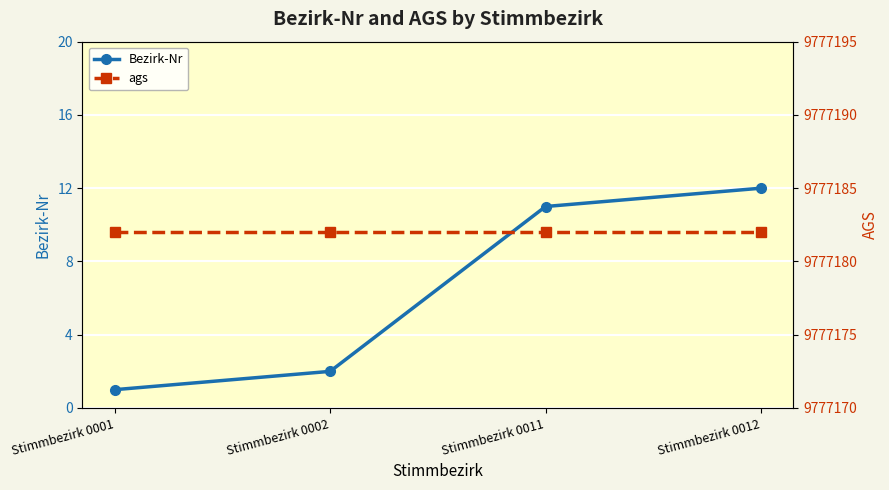

True or false: ags has a value of 9777182 at Stimmbezirk 0012.

True